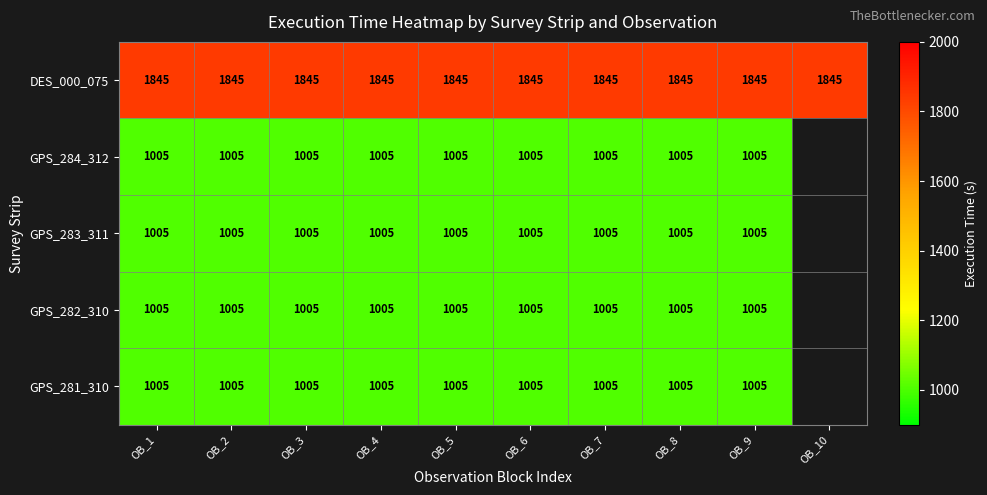

The value of GPS_282_310 at OB_1 is 1596. True or false?

False